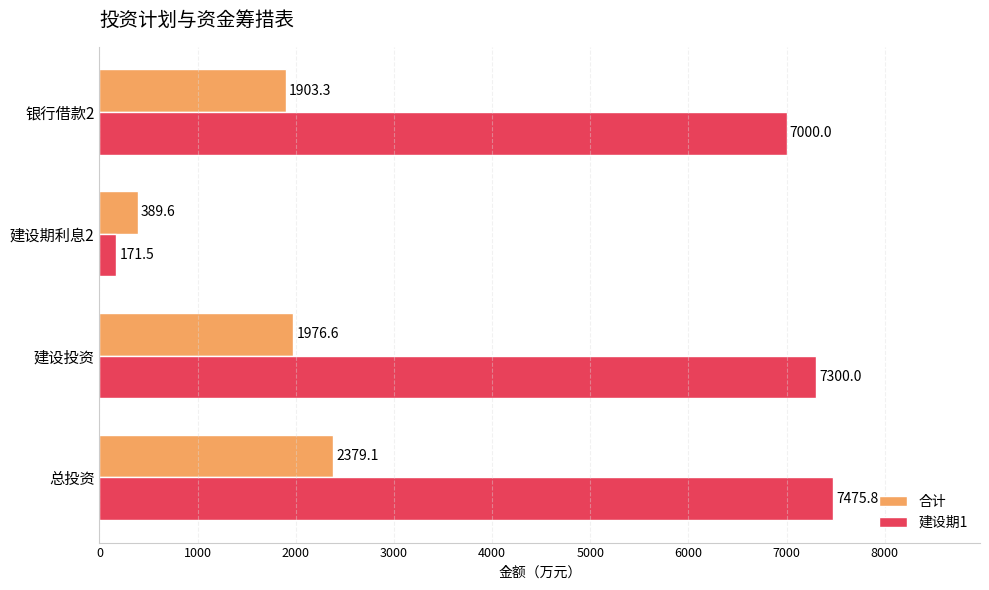

Which series has the widest spread of values?

建设期1